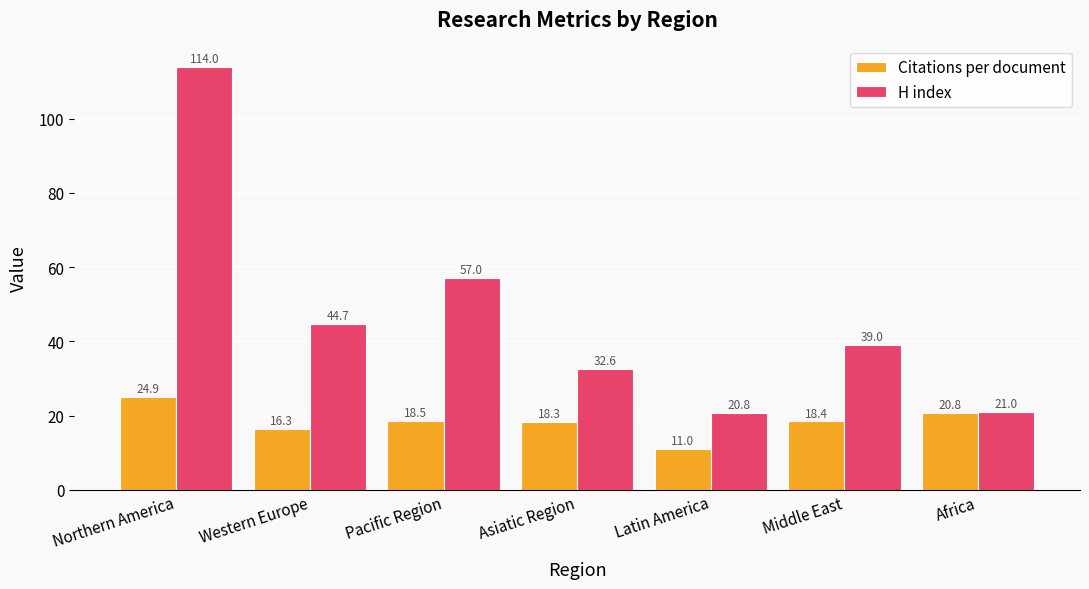

Reading right to left, extract all data points from this chart.

Citations per document: Africa=20.8	Middle East=18.4	Latin America=11.0	Asiatic Region=18.3	Pacific Region=18.5	Western Europe=16.3	Northern America=24.9
H index: Africa=21.0	Middle East=39.0	Latin America=20.8	Asiatic Region=32.6	Pacific Region=57.0	Western Europe=44.7	Northern America=114.0